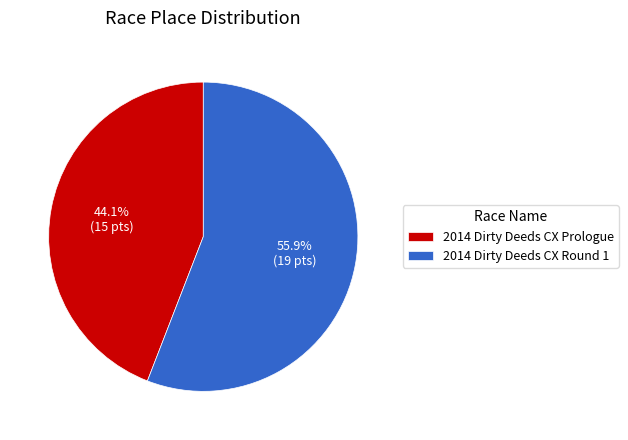

Does 2014 Dirty Deeds CX Prologue account for over 50% of the chart?

No